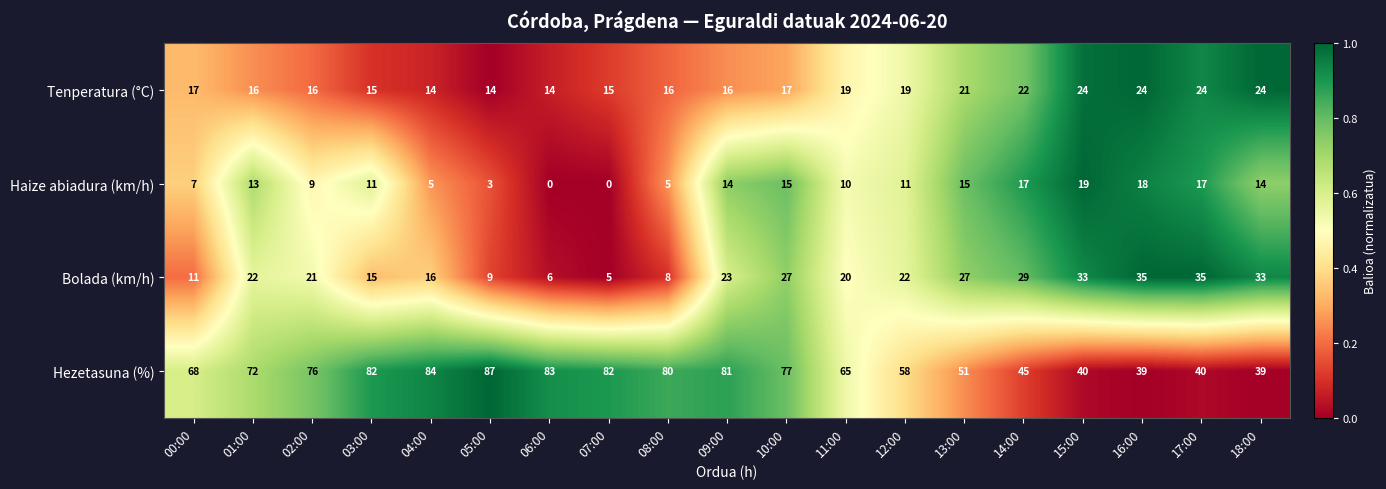

At 10:00, list the series in order from smallest to largest.

Haize abiadura (km/h), Tenperatura (°C), Bolada (km/h), Hezetasuna (%)